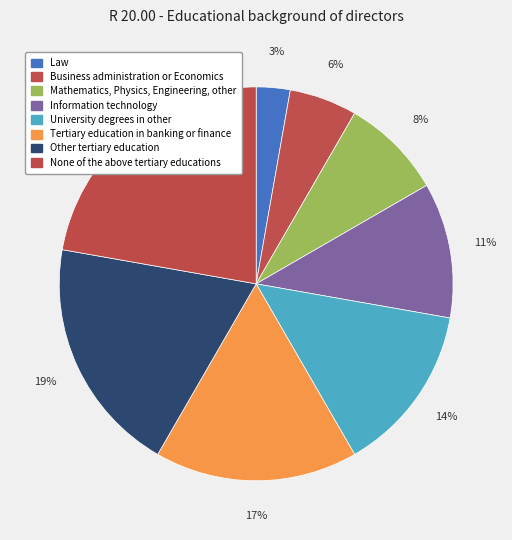

Rank the categories by value from lowest to highest.

Law, Business administration or Economics, Mathematics, Physics, Engineering, other, Information technology, University degrees in other, Tertiary education in banking or finance, Other tertiary education, None of the above tertiary educations